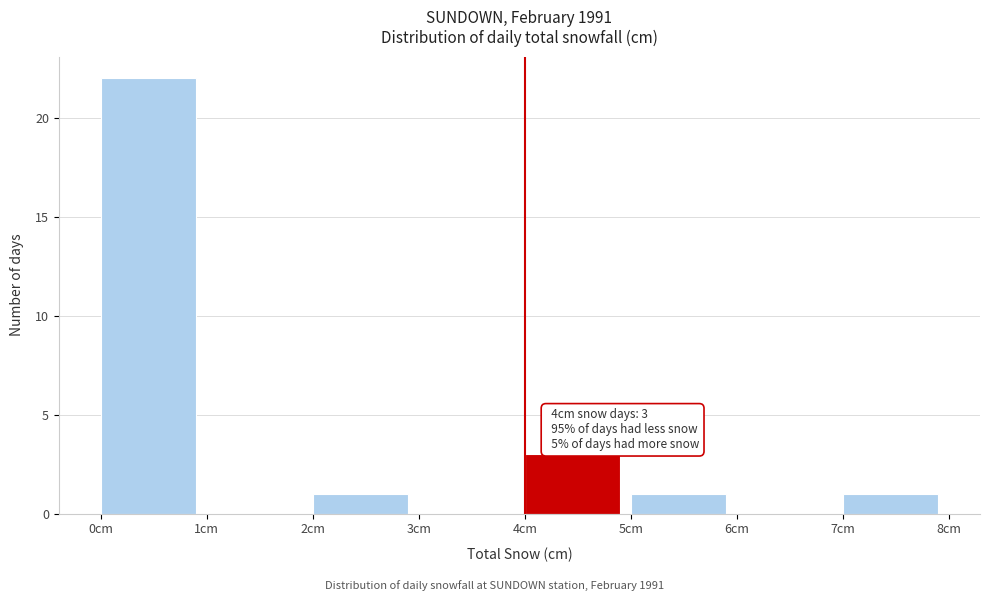

Which range on the x-axis has the tallest bar?

0 to 1